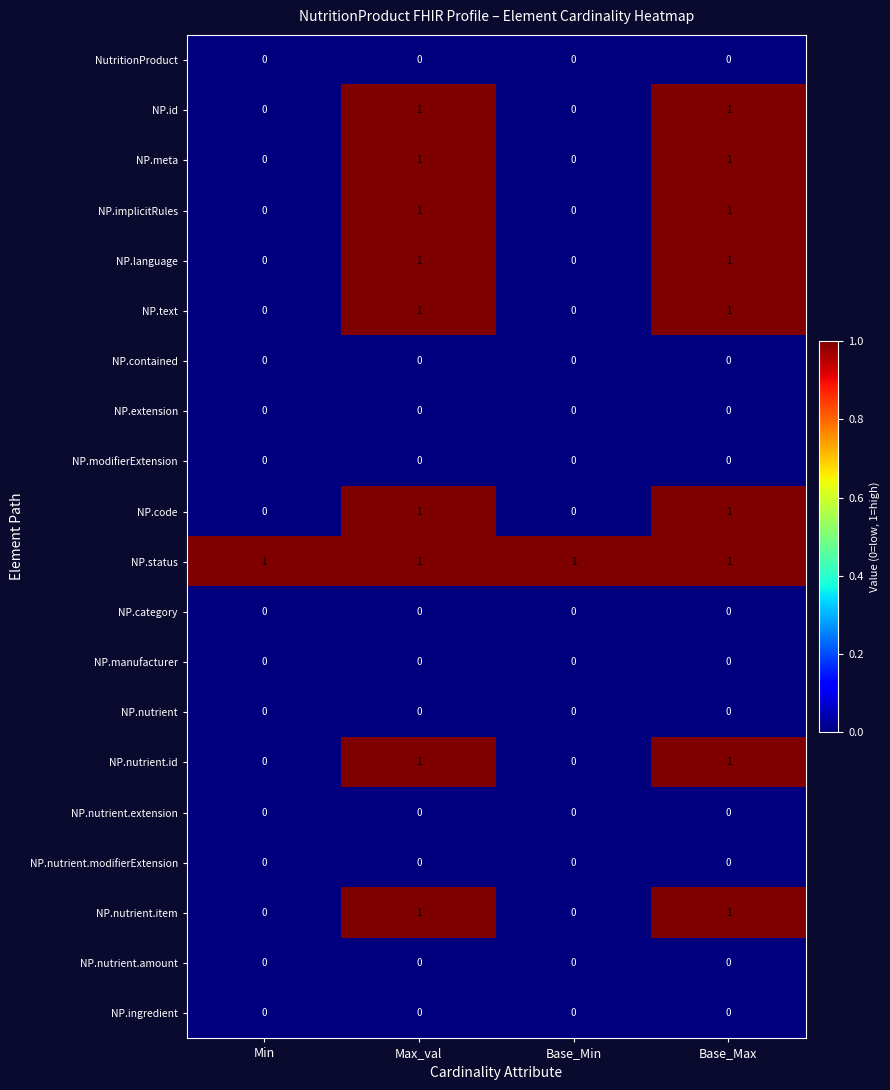

True or false: NP.language has a value of -1 at Base_Min.

False